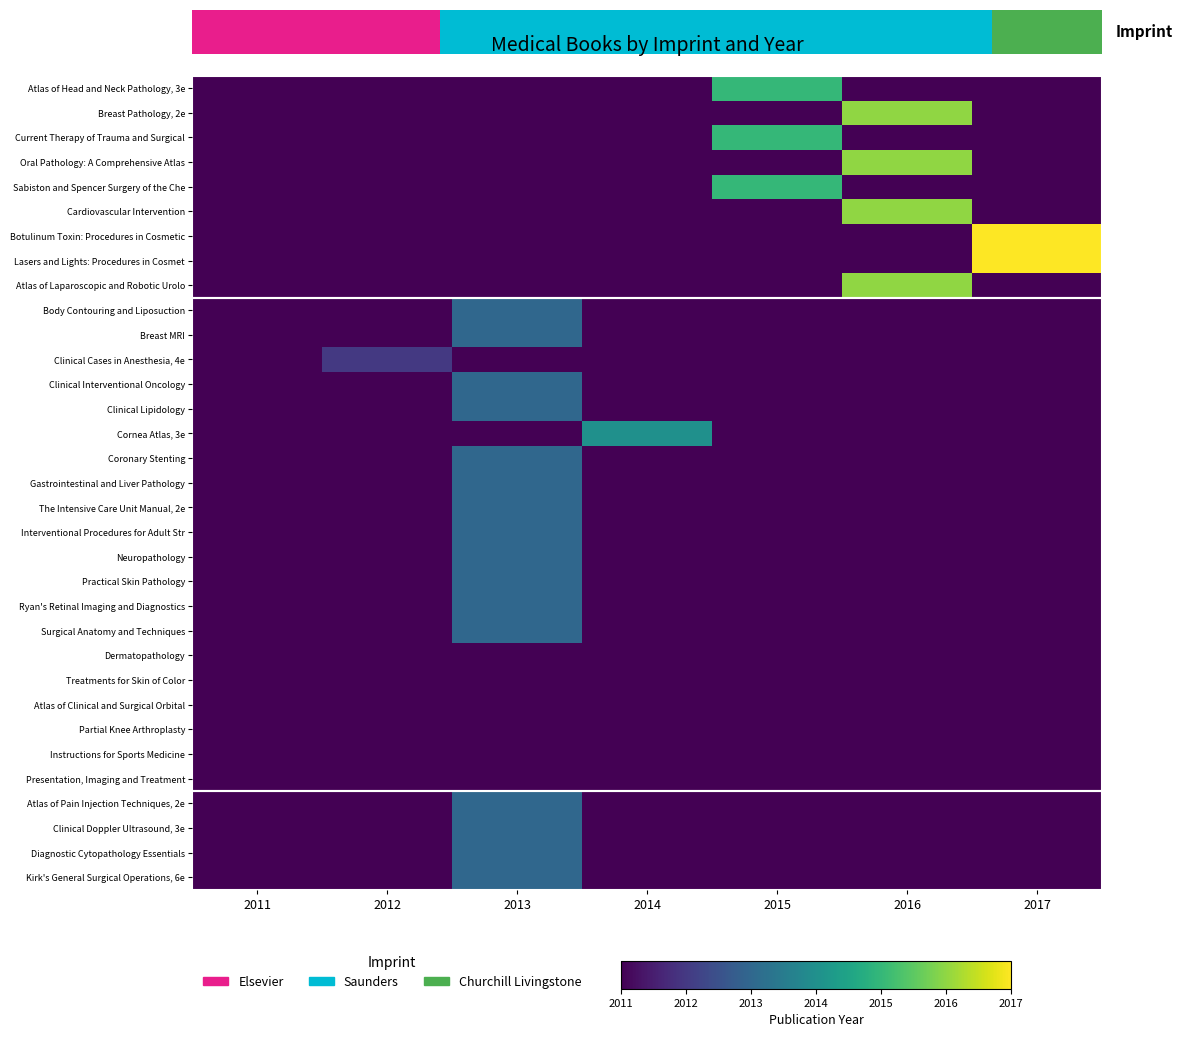

How many values in the Breast Pathology, 2e series exceed 2011?

1